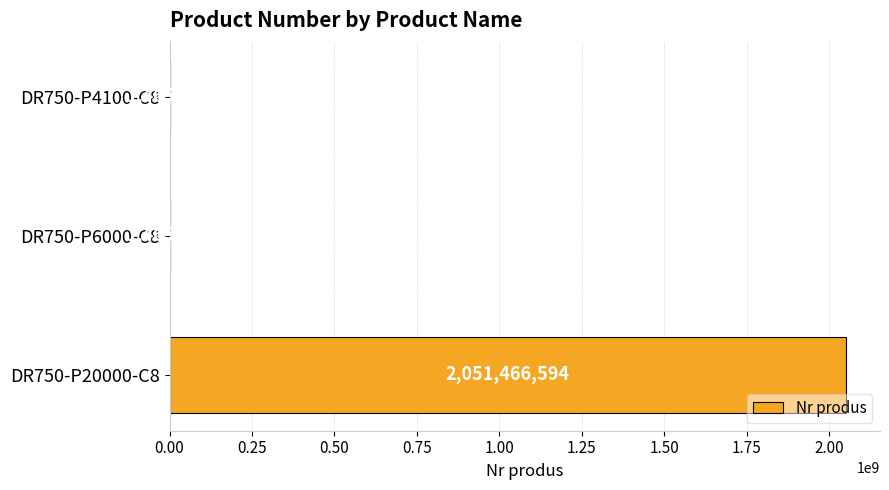

Is it true that the value at DR750-P20000-C8 is 2756841604?

False